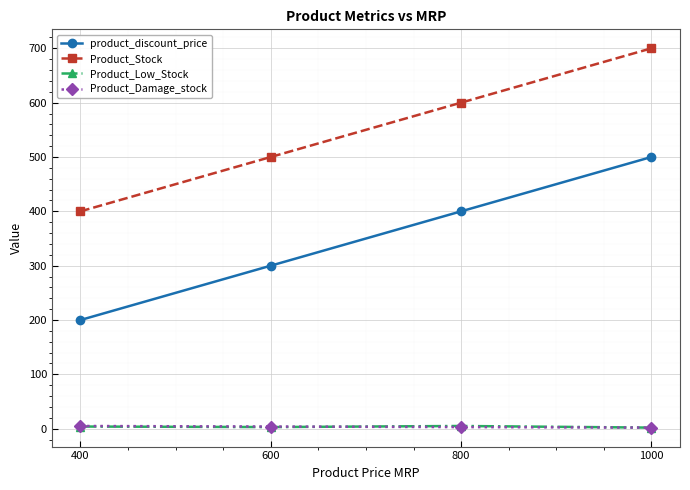

Count the product_discount_price values in the range 300 to 500.

3